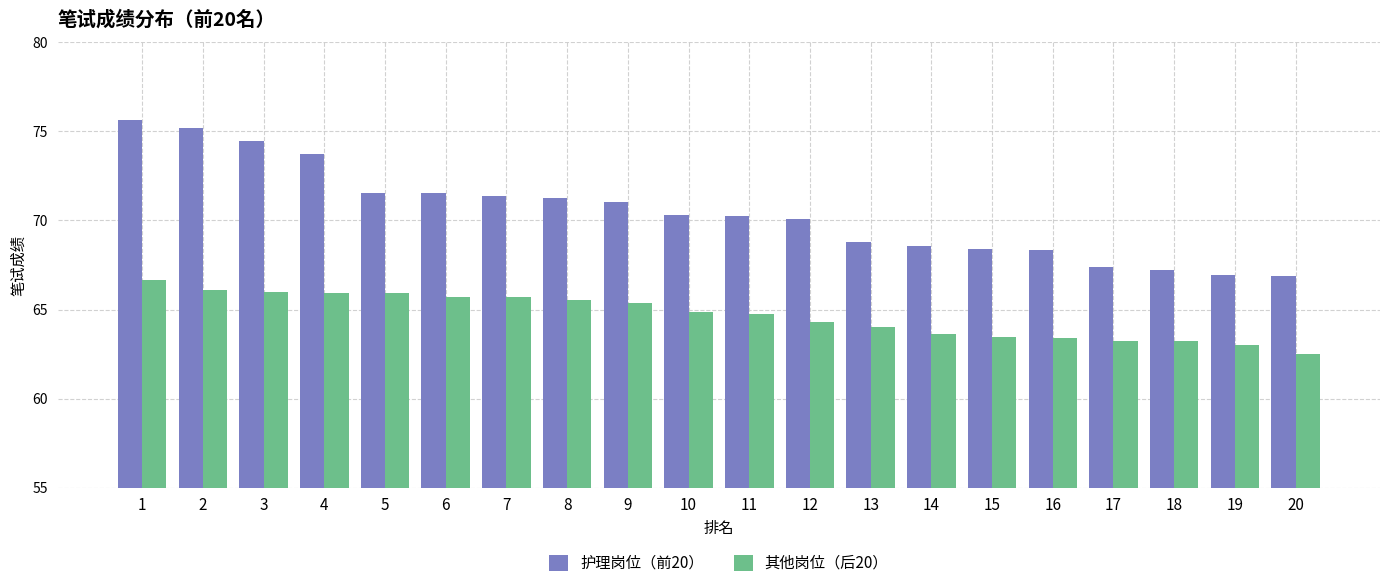

What is the value of the 其他岗位（后20） bar at the 6th from the left?

65.7